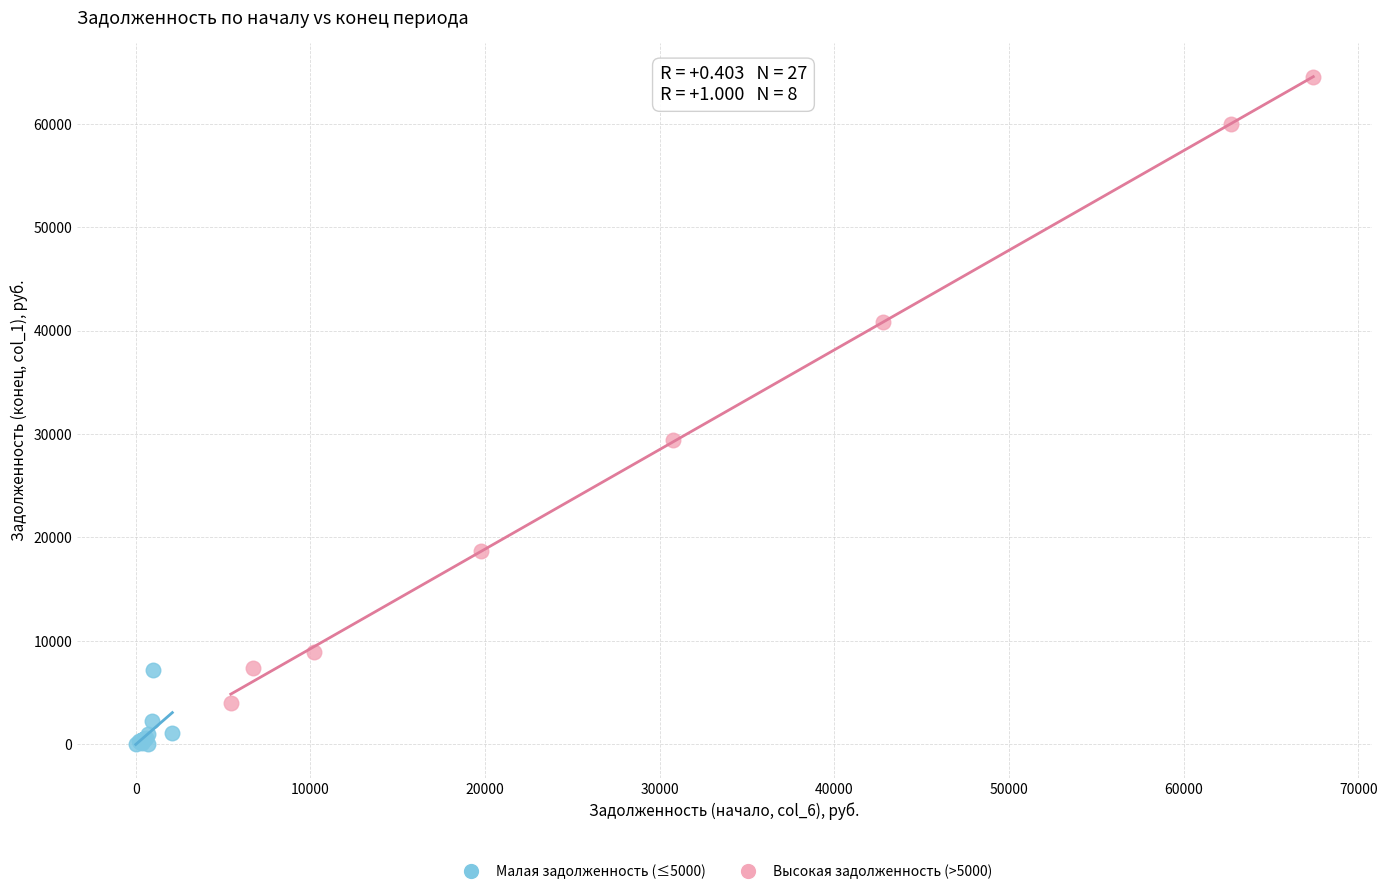

Which series has the widest spread of Y values?

Высокая задолженность (>5000)